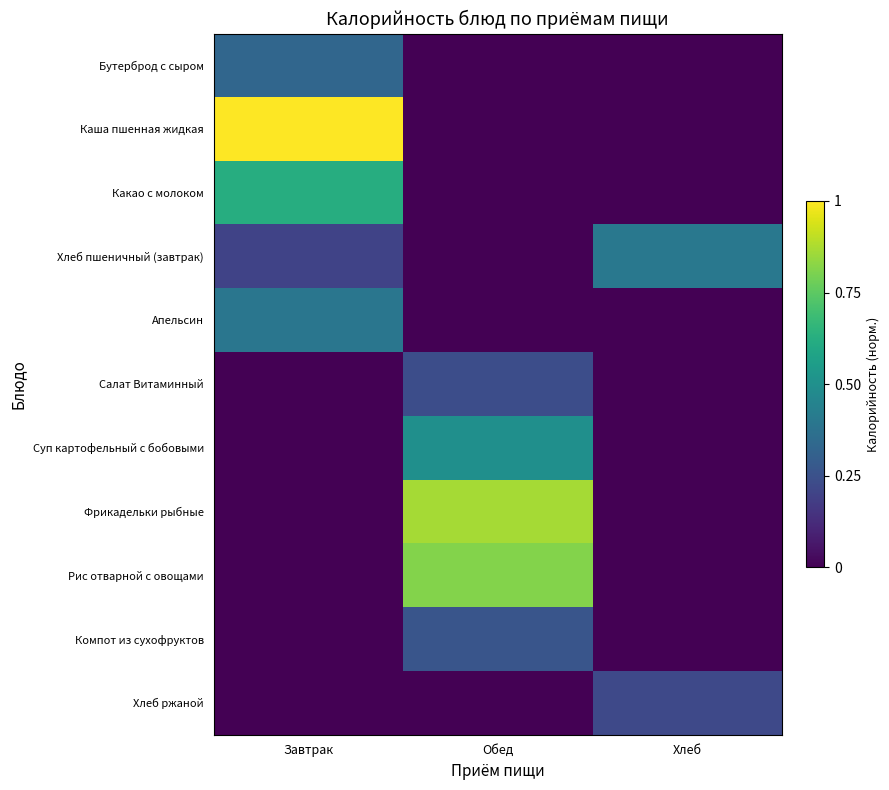

At which category is the sum across all series the highest?

Обед